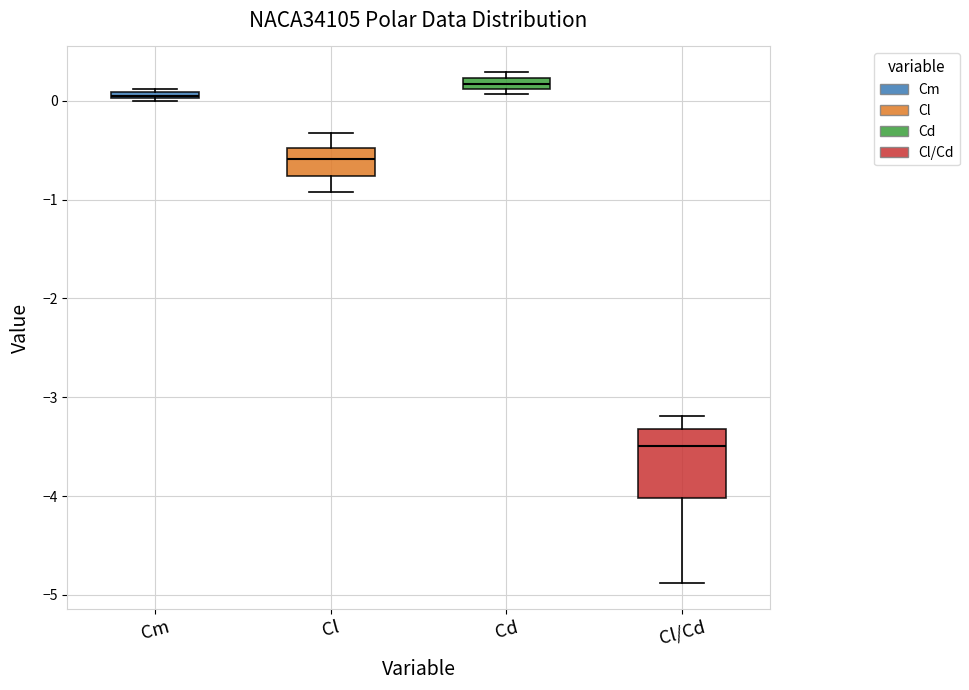

Comparing the boxes themselves (not the whiskers), which one is the tallest?

Cl/Cd